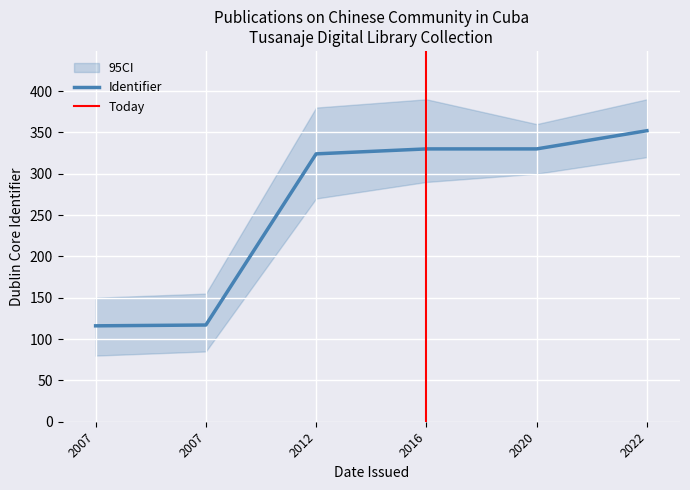

What is the sum of all values?

1569